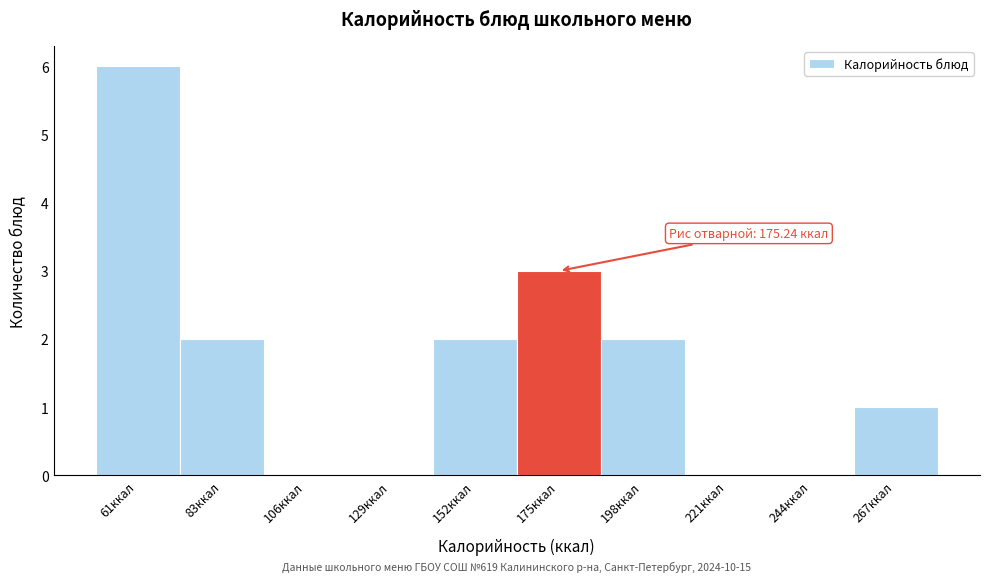

Over which range of the x-axis is the bar tallest?

50 to 75